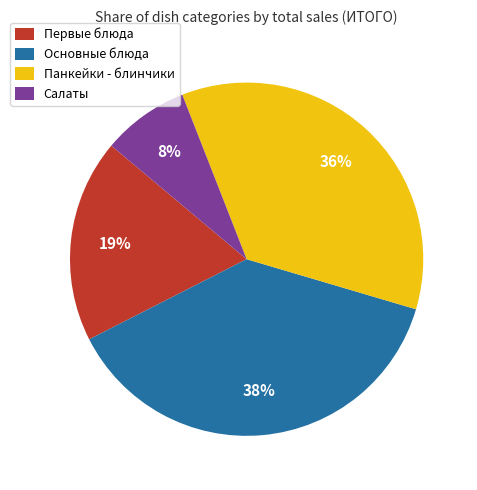

Approximately how many times larger is the value at Салаты compared to Первые блюда?

0.4